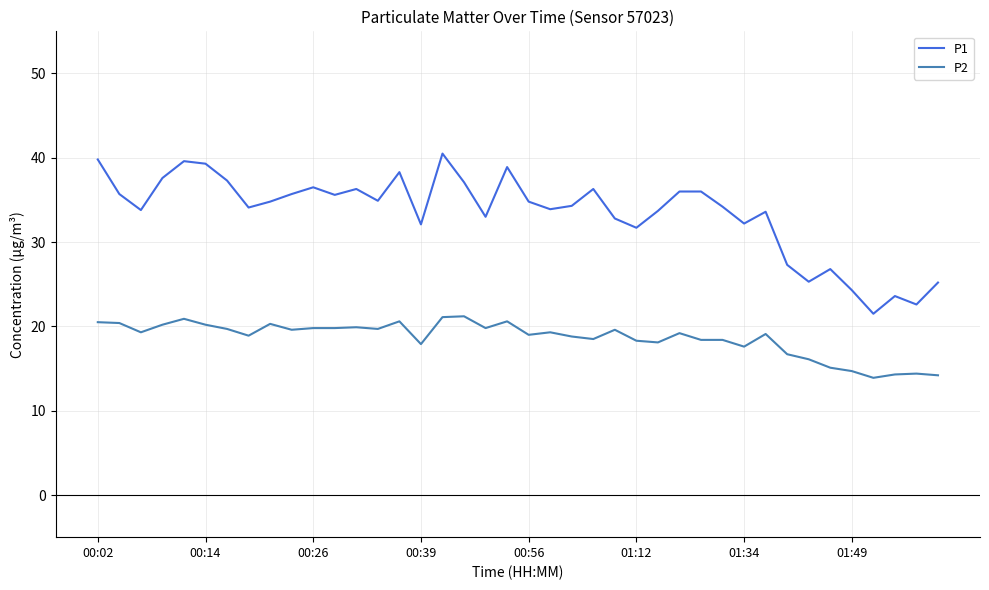

Which series has the largest range (max minus min)?

P1